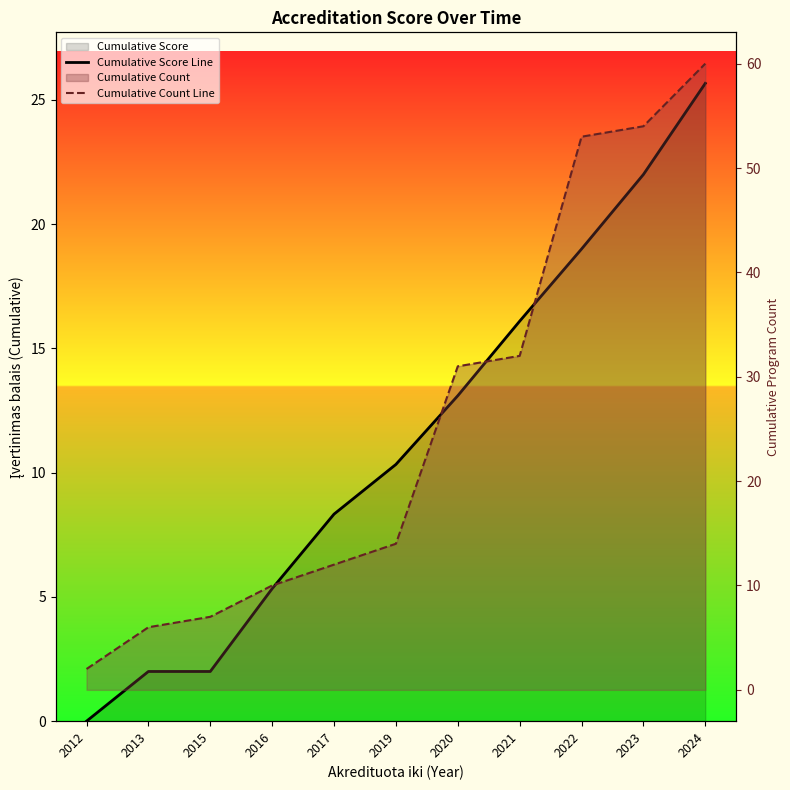

What is the difference between the maximum and minimum values in the Cumulative Count Line series?

58.0